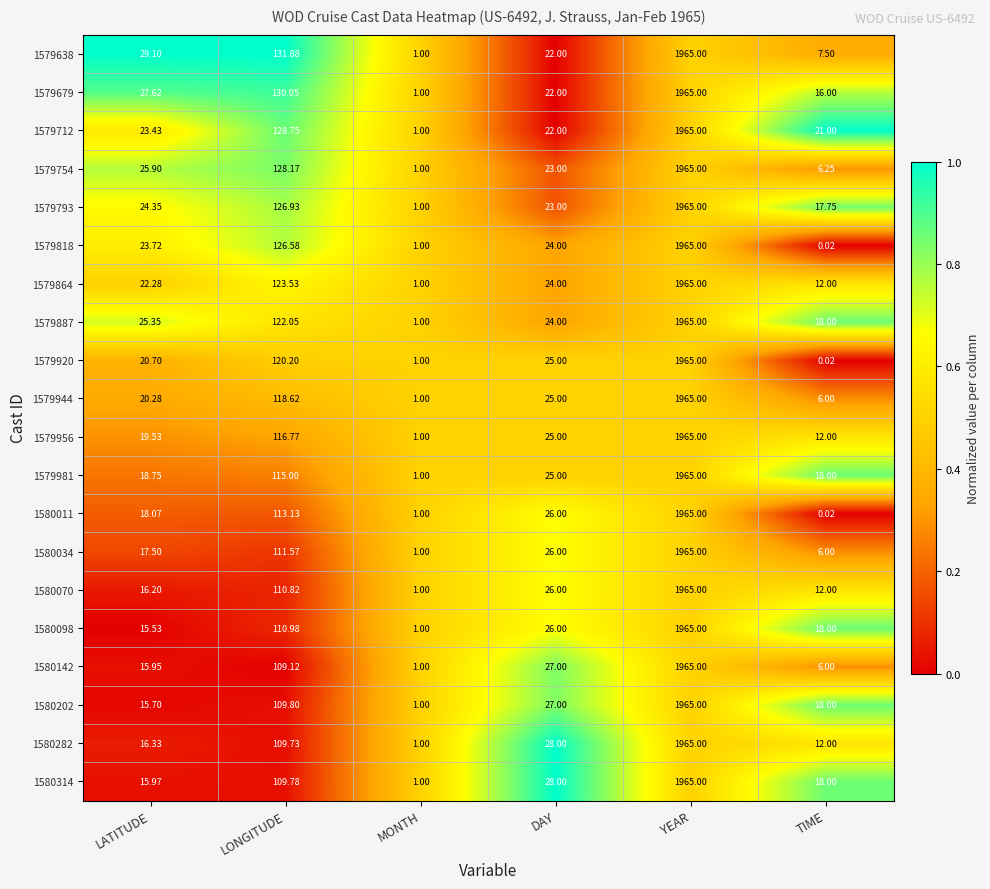

Where is 1580314 nearest to the value 983?

LONGITUDE